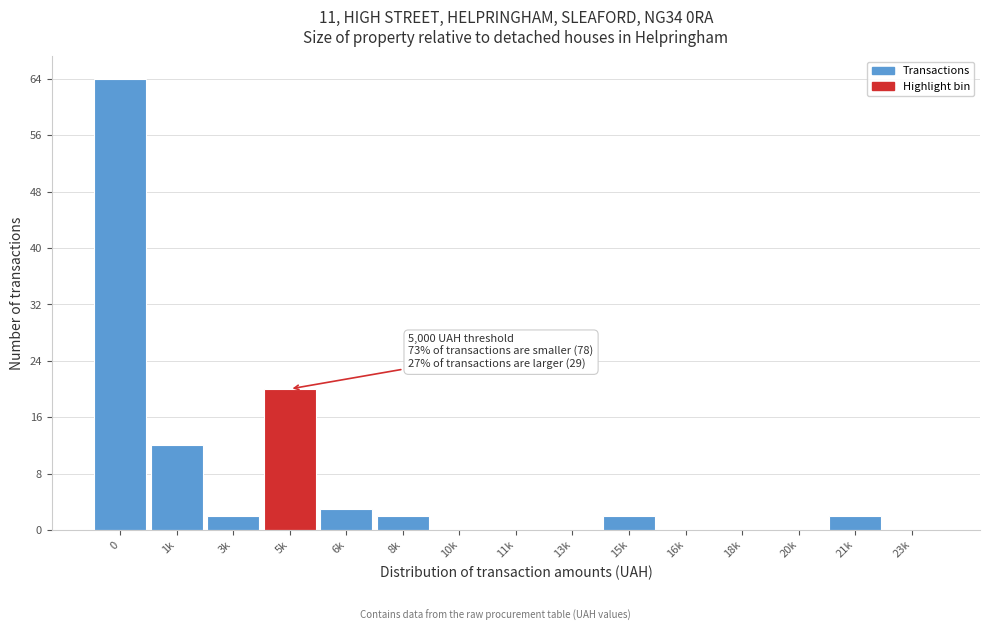

Reading left to right, extract all data points from this chart.

0=64	1k=12	3k=2	5k=20	6k=3	8k=2	10k=0	11k=0	13k=0	15k=2	16k=0	18k=0	20k=0	21k=2	23k=0